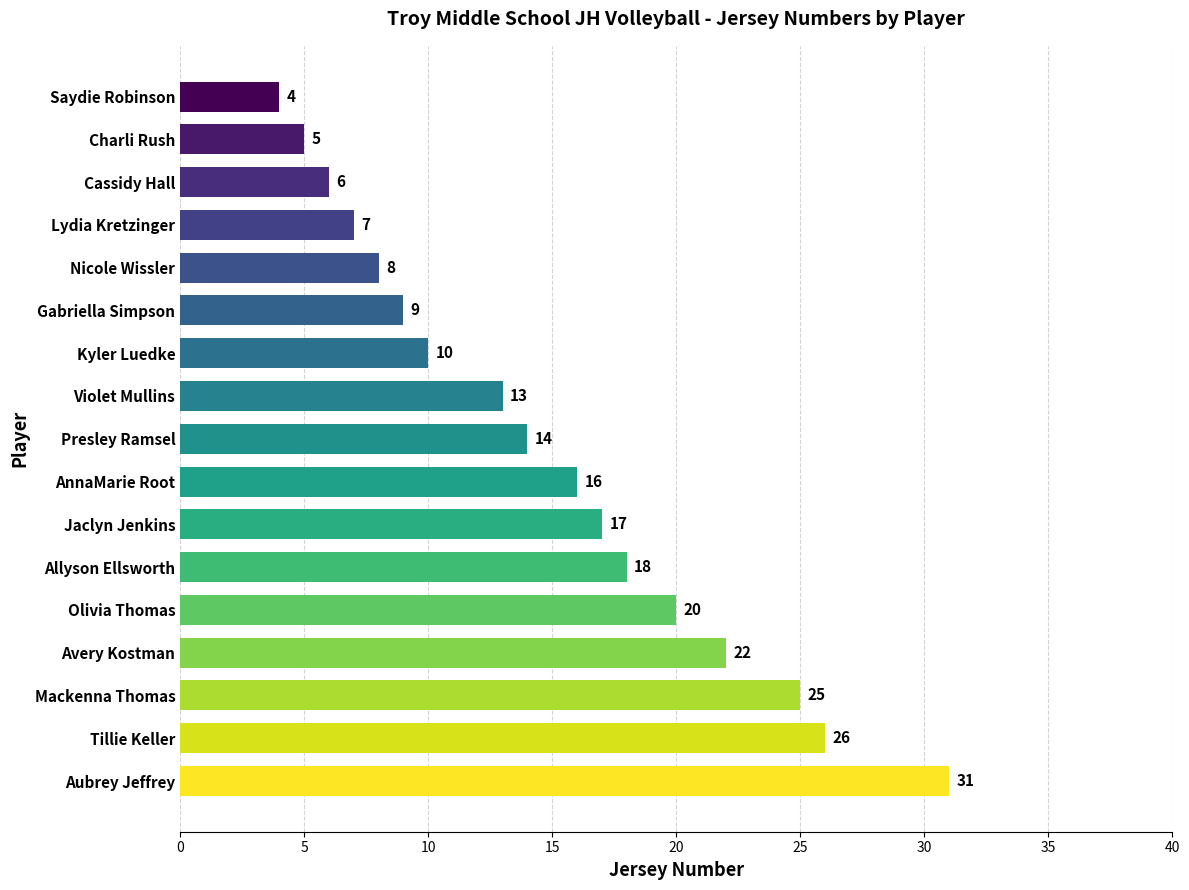

List the labels in order of value, smallest first.

Saydie Robinson, Charli Rush, Cassidy Hall, Lydia Kretzinger, Nicole Wissler, Gabriella Simpson, Kyler Luedke, Violet Mullins, Presley Ramsel, AnnaMarie Root, Jaclyn Jenkins, Allyson Ellsworth, Olivia Thomas, Avery Kostman, Mackenna Thomas, Tillie Keller, Aubrey Jeffrey